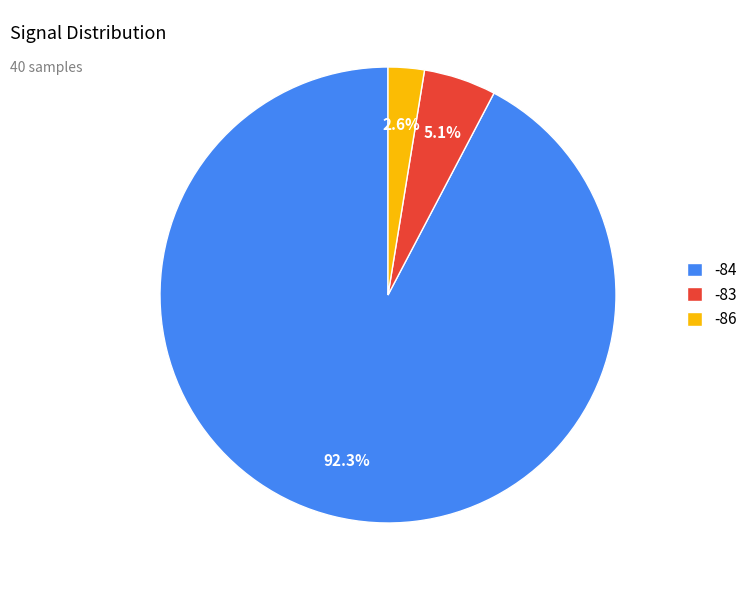

Which category has the smallest portion of the pie?

-86